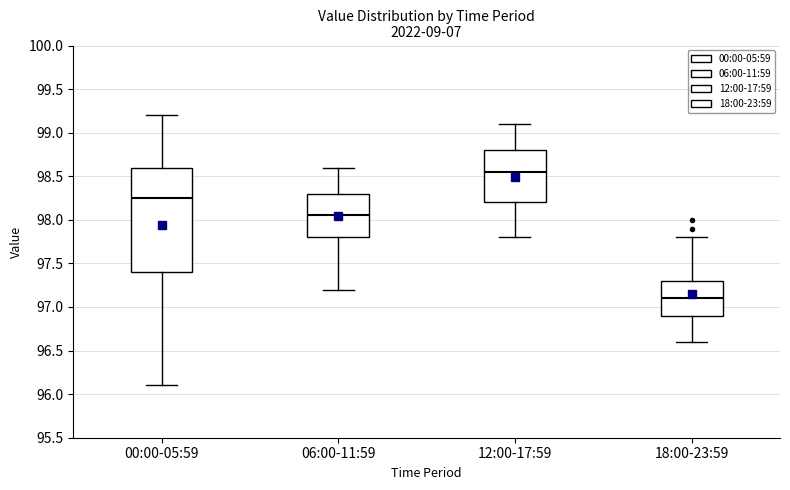

Which box is the tallest, from its lower edge to its upper edge?

00:00-05:59